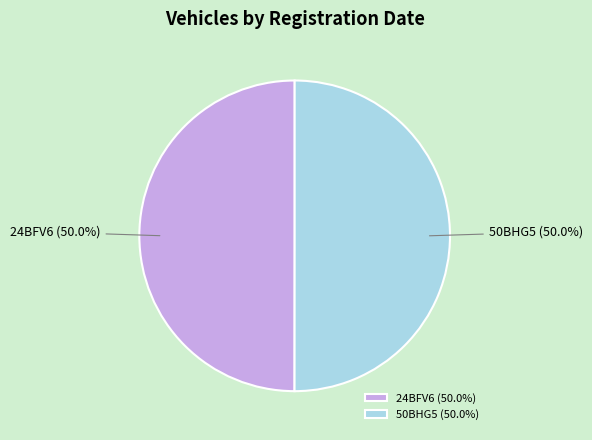

What is the total percentage of 24BFV6 and 50BHG5?

100.0%